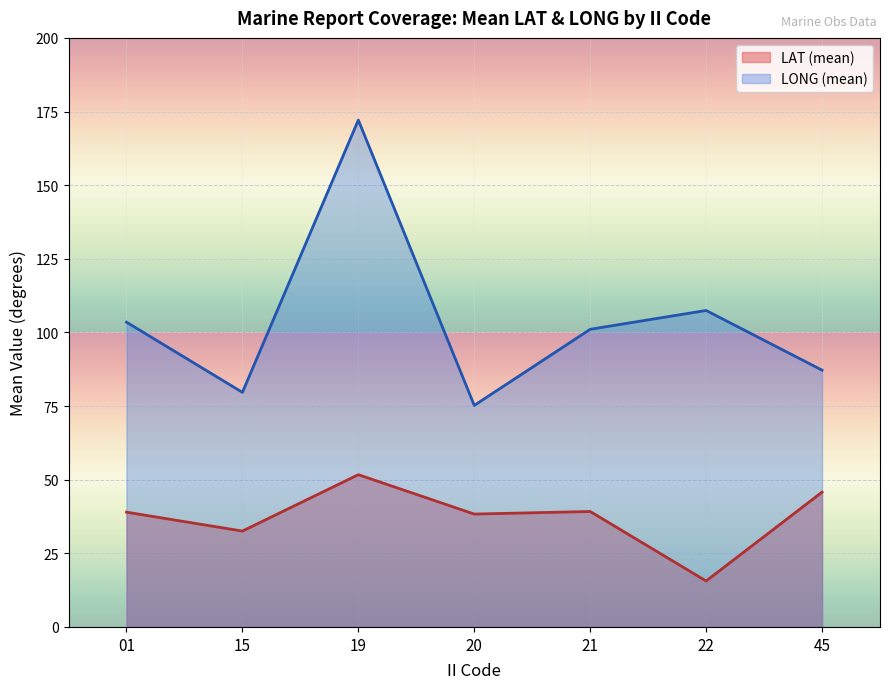

At which category is the sum across all series the highest?

19